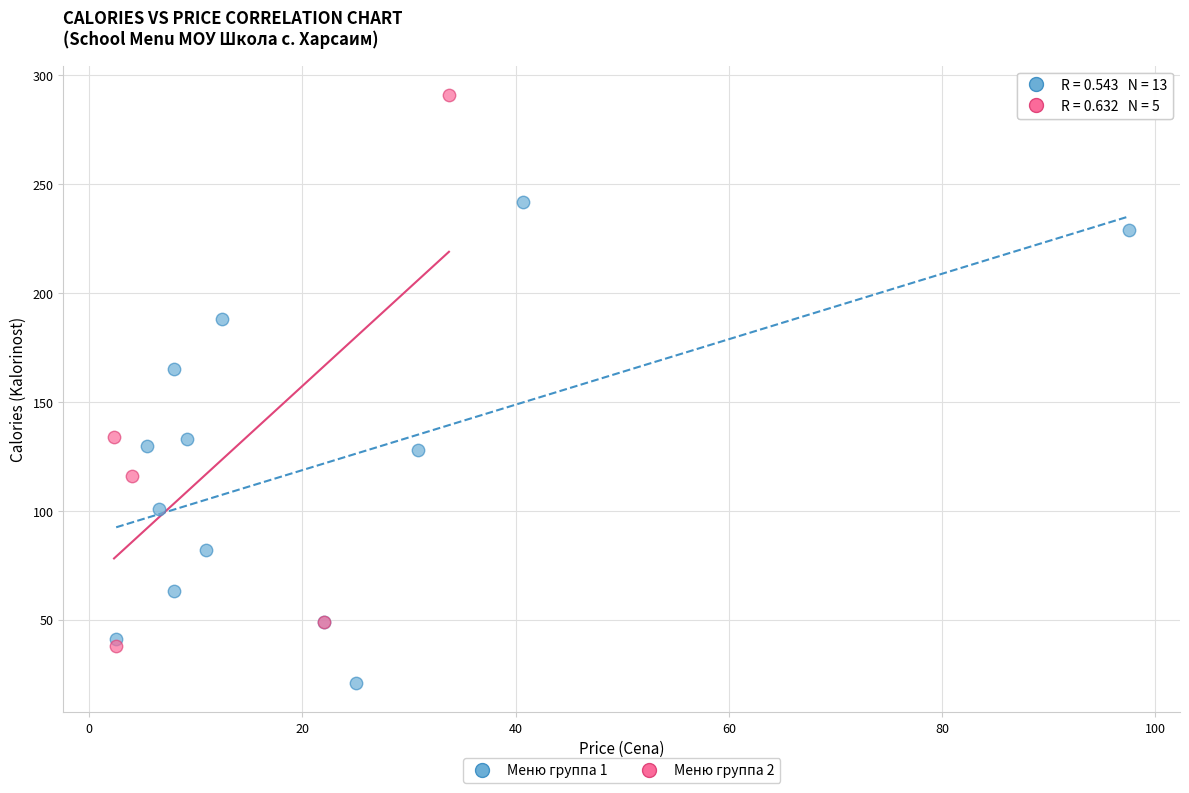

Which series reaches the minimum Y coordinate?

Меню группа 1